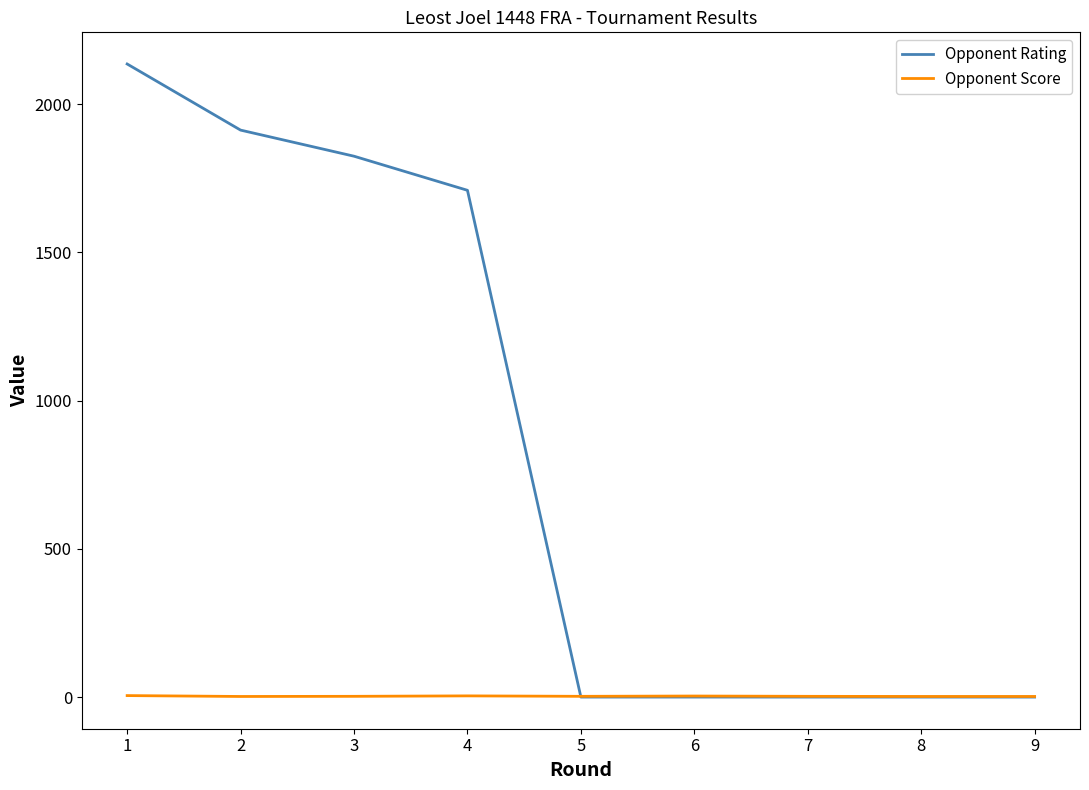

Rank the series by their maximum value, from lowest to highest.

Opponent Score, Opponent Rating